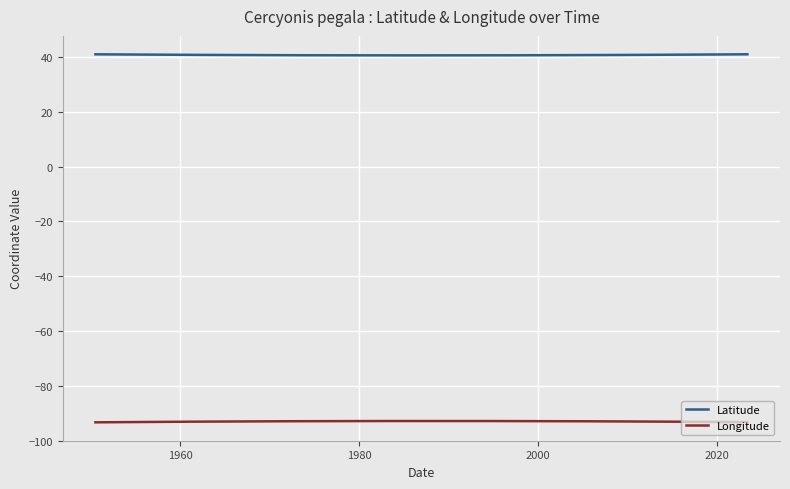

What is the greatest value displayed?

41.0